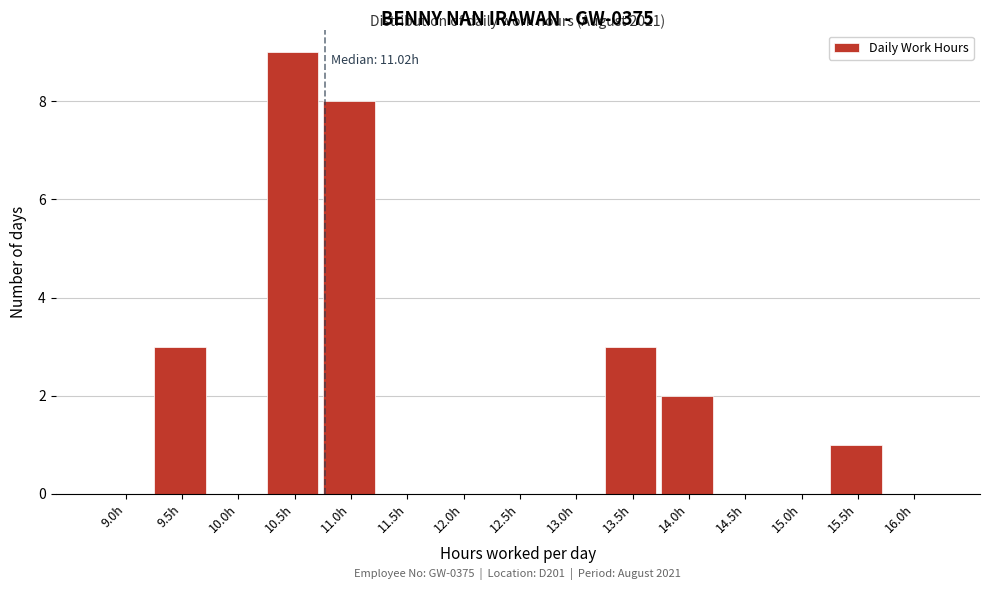

Reading left to right, extract all data points from this chart.

9.0h=0	9.5h=3	10.0h=0	10.5h=9	11.0h=8	11.5h=0	12.0h=0	12.5h=0	13.0h=0	13.5h=3	14.0h=2	14.5h=0	15.0h=0	15.5h=1	16.0h=0